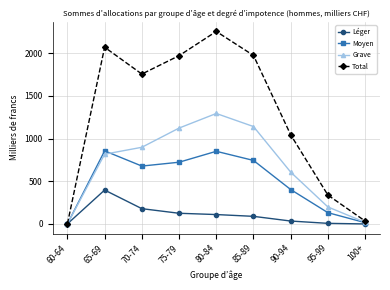

How many distinct data groups are displayed?

4